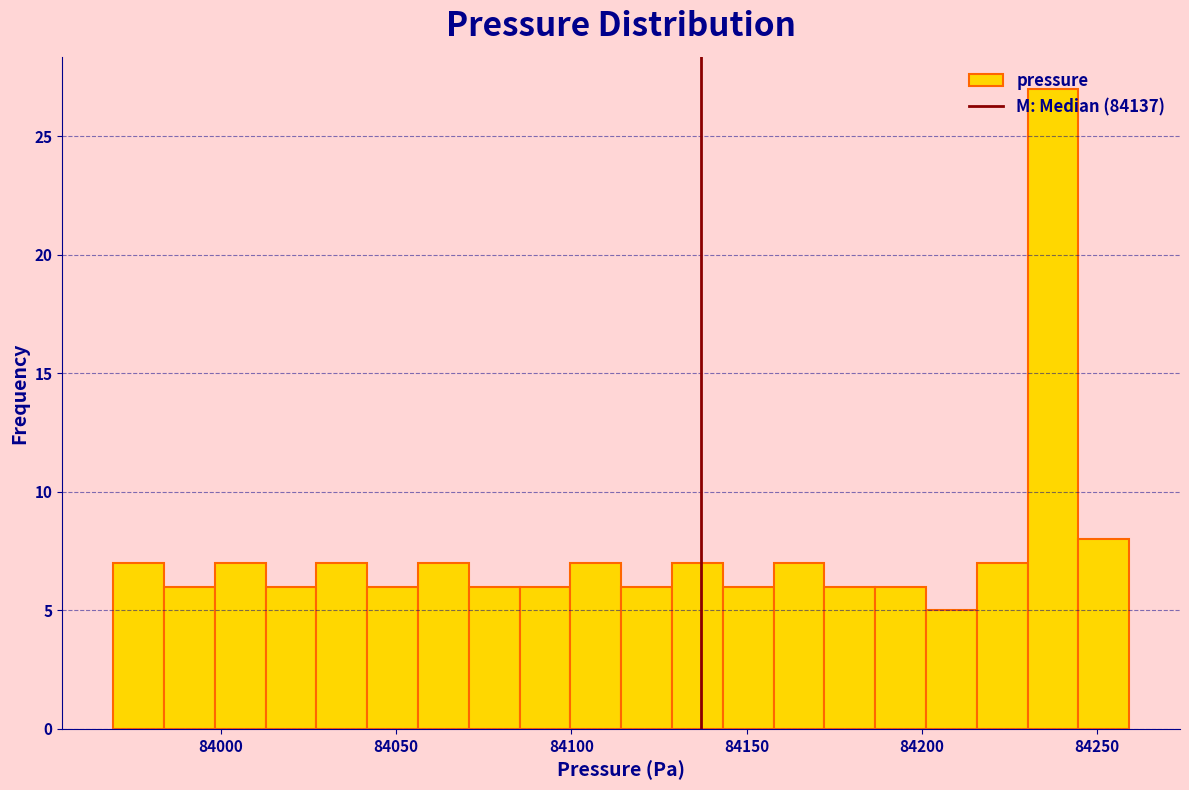

Read against the x-axis, roughly where is the centre of the tallest bar?

84235